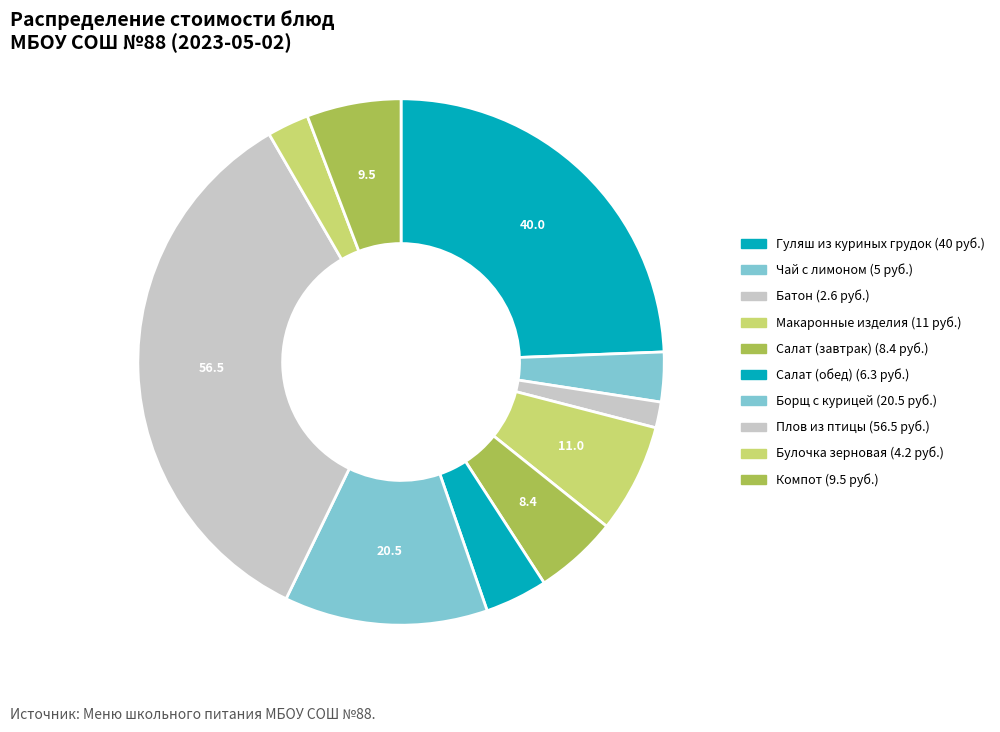

Count the number of slices in the pie.

10